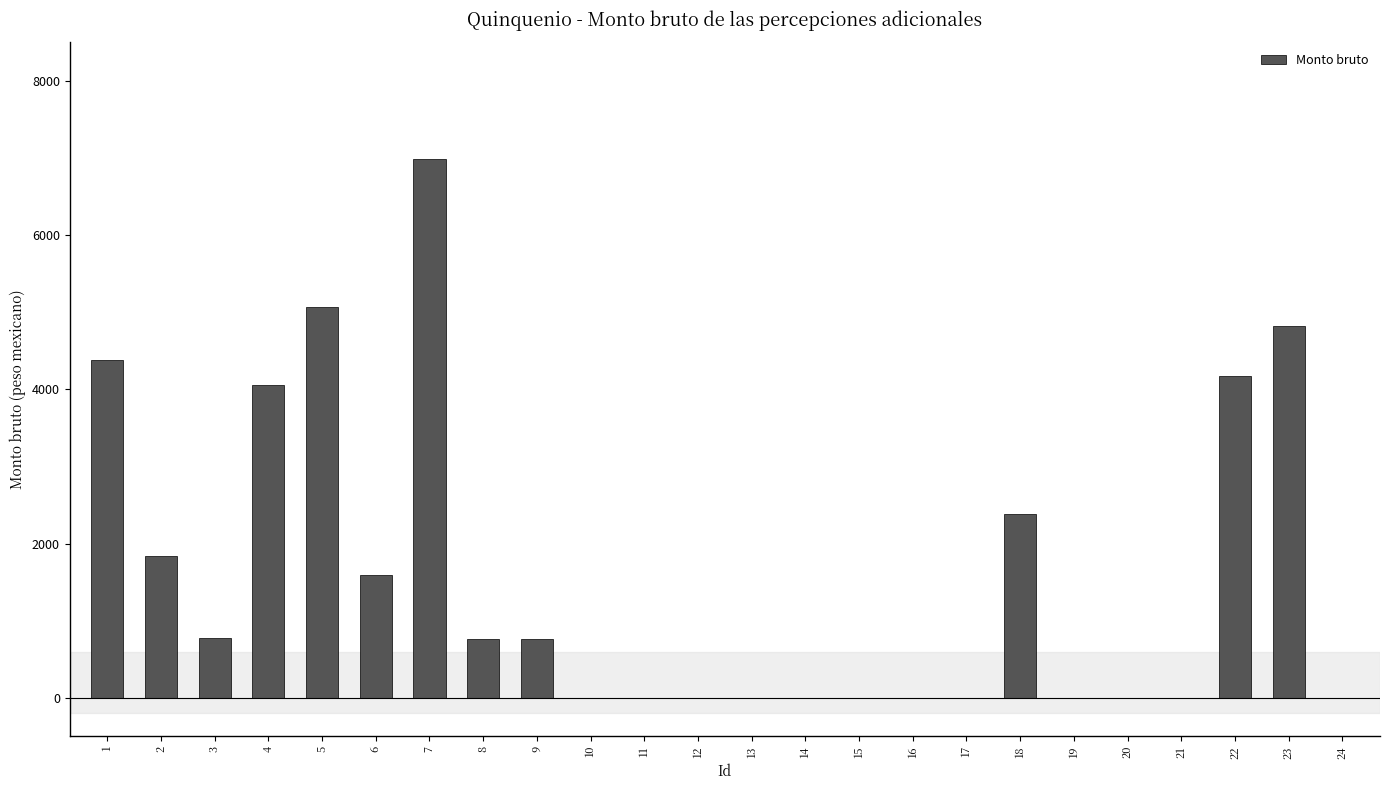

What is the sum of all values?

37569.6